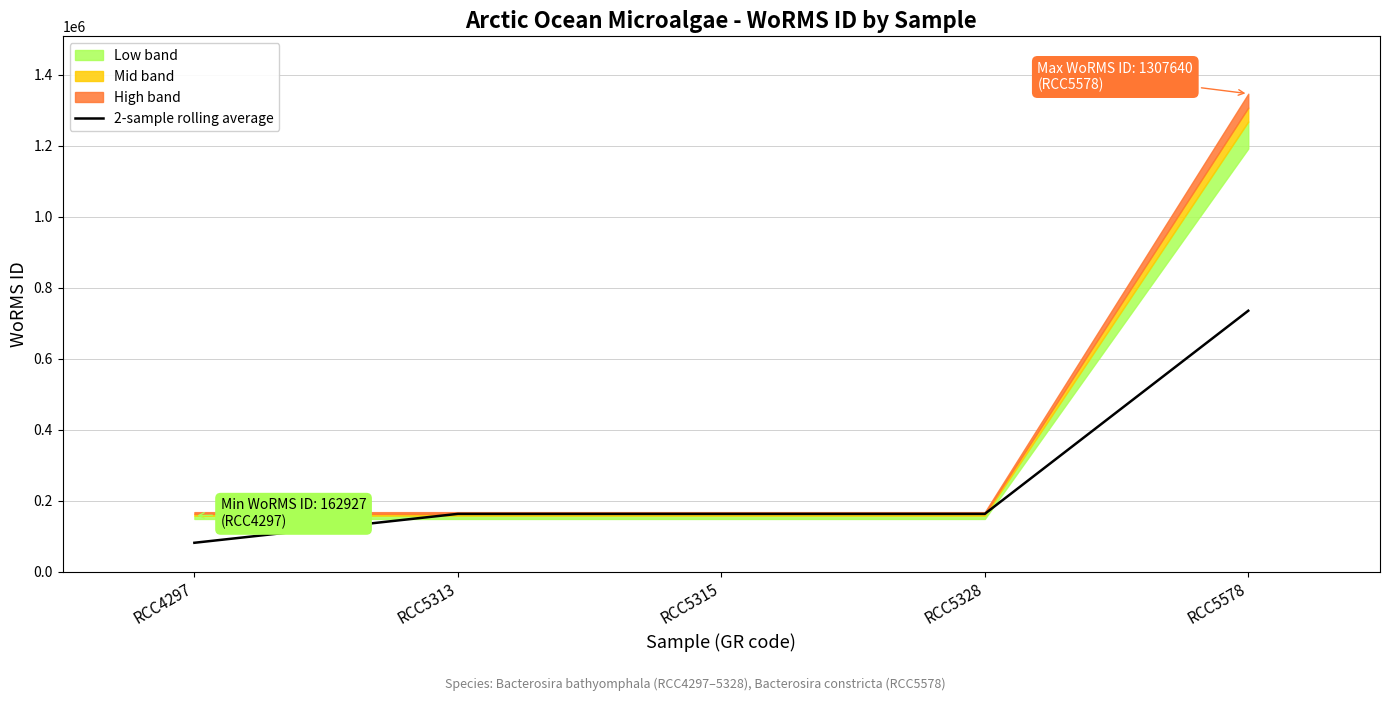

Reading left to right, transcribe all the data shown in this chart.

RCC4297=81463.5	RCC5313=162927.0	RCC5315=162927.0	RCC5328=162927.0	RCC5578=735283.5